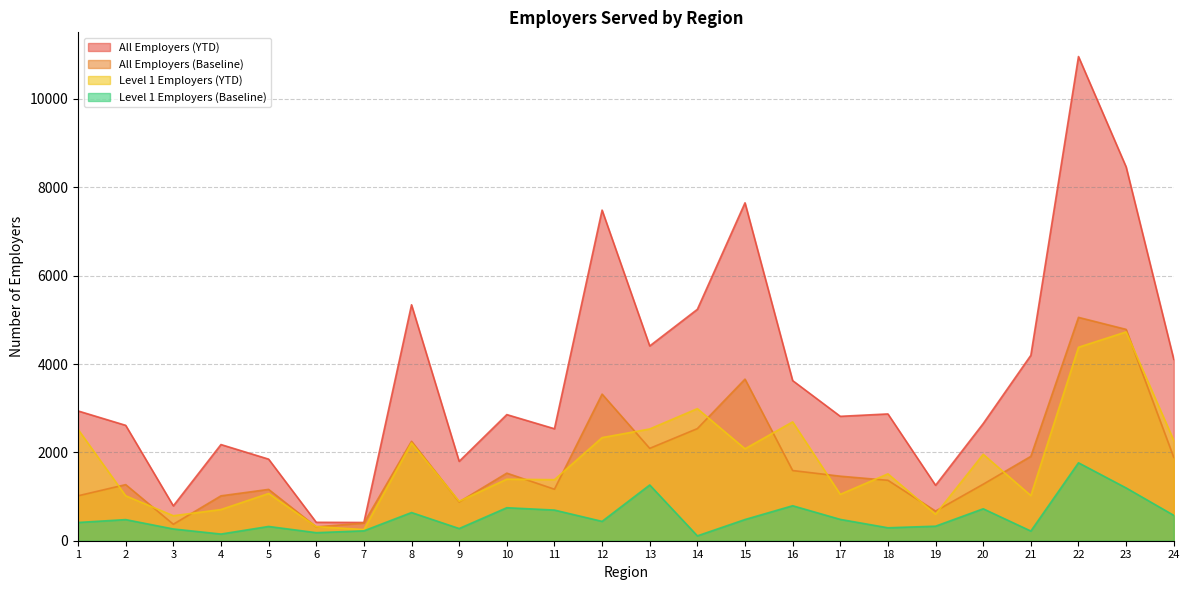

List the labels in order of Level 1 Employers (YTD) value, smallest first.

7, 6, 3, 19, 4, 9, 2, 21, 17, 5, 11, 10, 18, 20, 15, 8, 24, 12, 1, 13, 16, 14, 22, 23